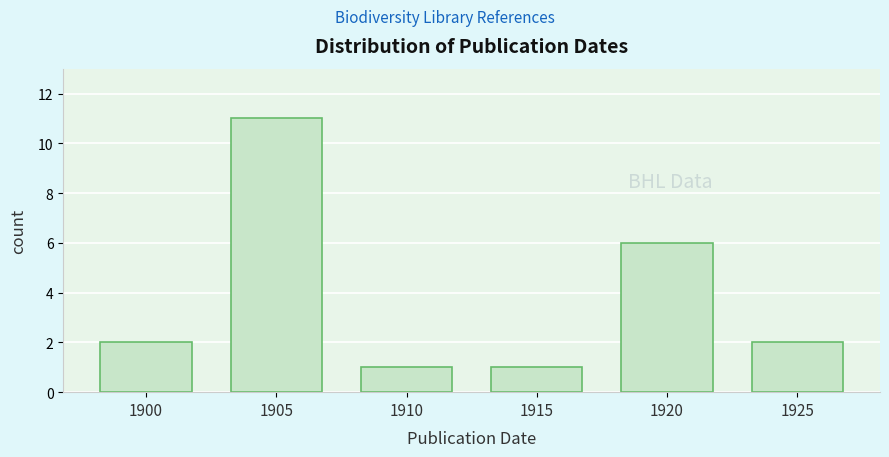

Reading left to right, what are all the values shown in this chart?

2	11	1	1	6	2